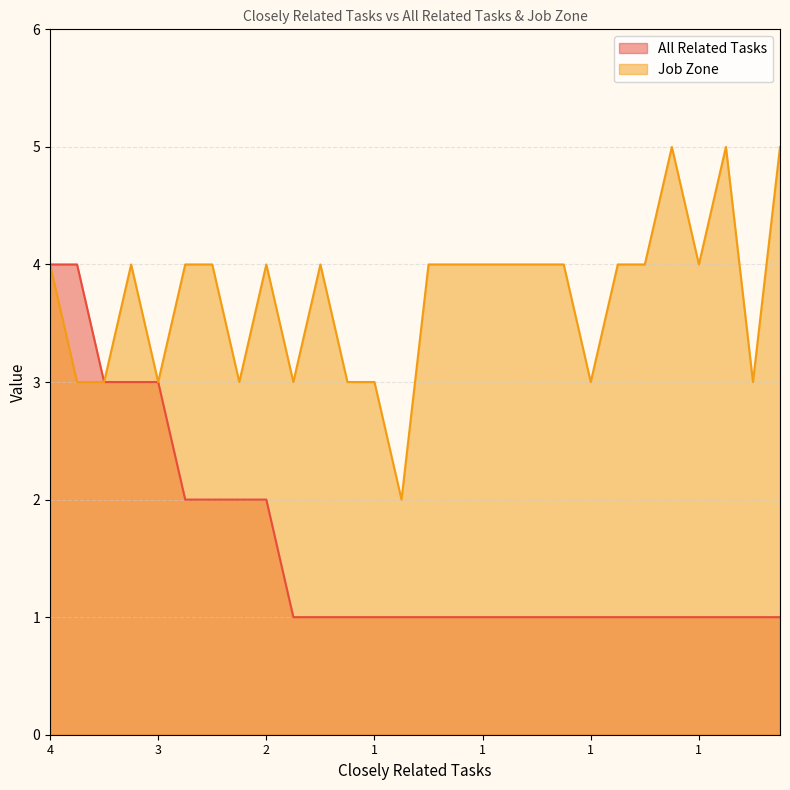

True or false: All Related Tasks has more than 2 interior local peaks.

False